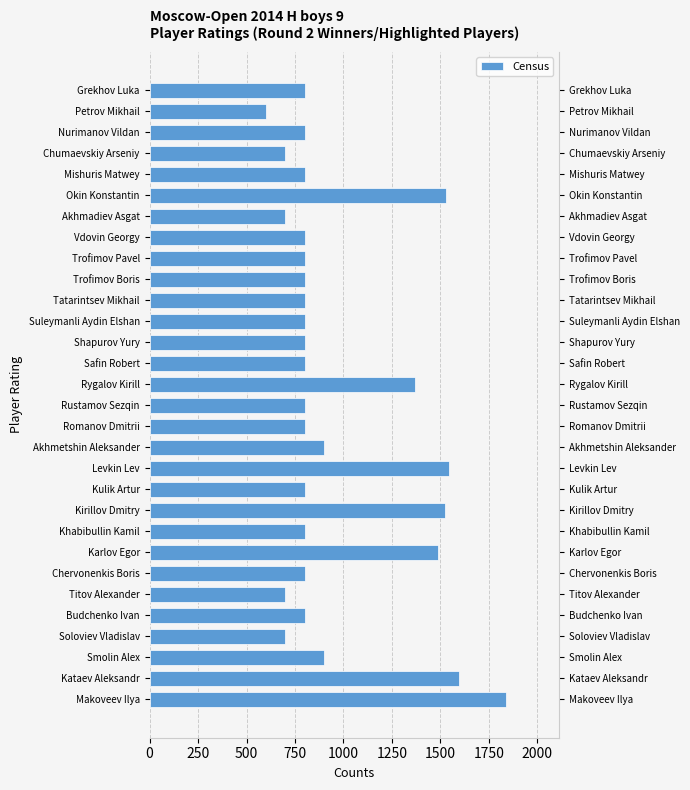

Is it true that the value at Tatarintsev Mikhail is 434?

False